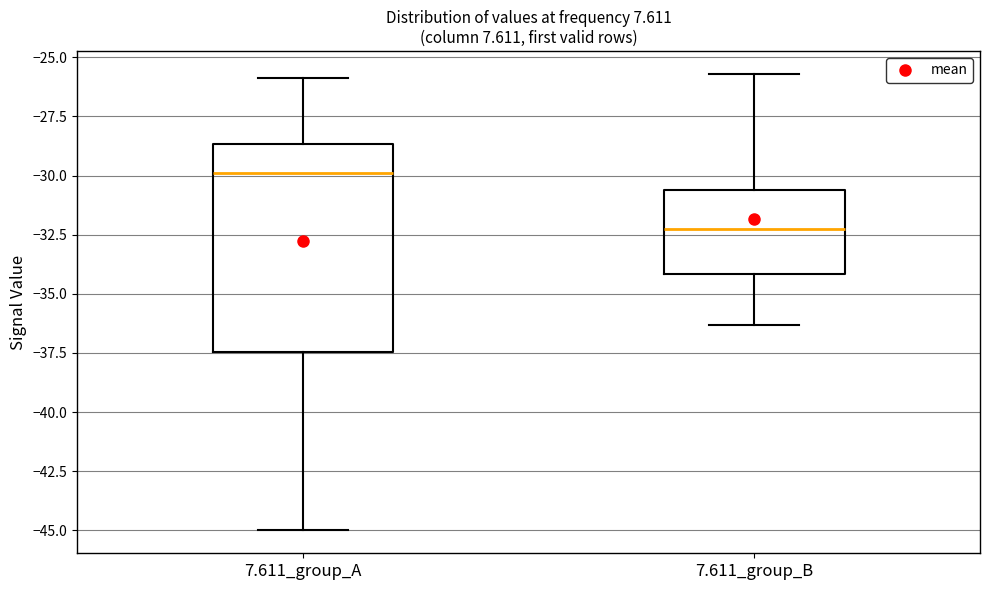

Reading left to right, transcribe this box plot: for each box, give where its median line is, the range the box spans, and where its two whiskers end, as read against the y-axis. The values are not printed on the chart, so give them approximately, as read against the axis.

7.611_group_A: median -30.0, box -37.5 to -28.5, whiskers -45.0 to -26.0
7.611_group_B: median -32.0, box -34.0 to -30.5, whiskers -36.5 to -25.5